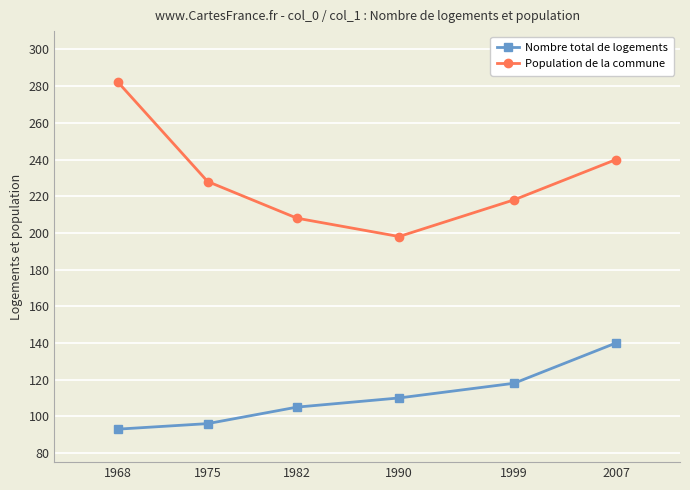

How many values in the Nombre total de logements series are below 110?

3